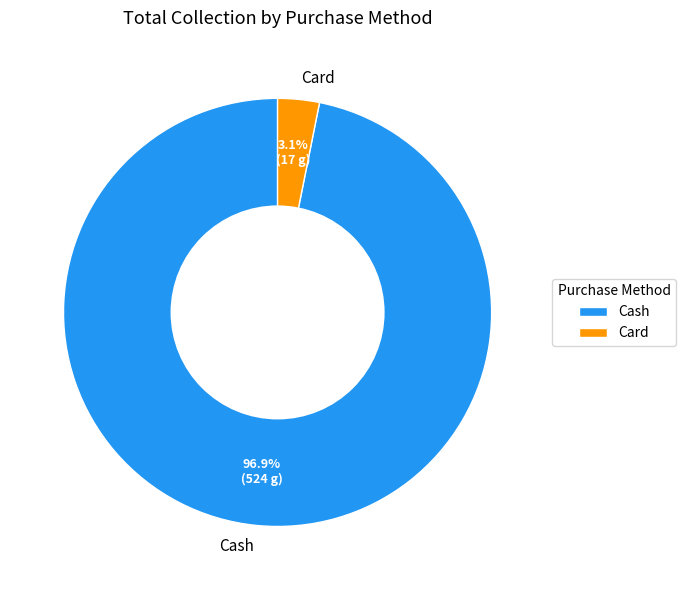

The Cash slice represents 97% of the pie. True or false?

True